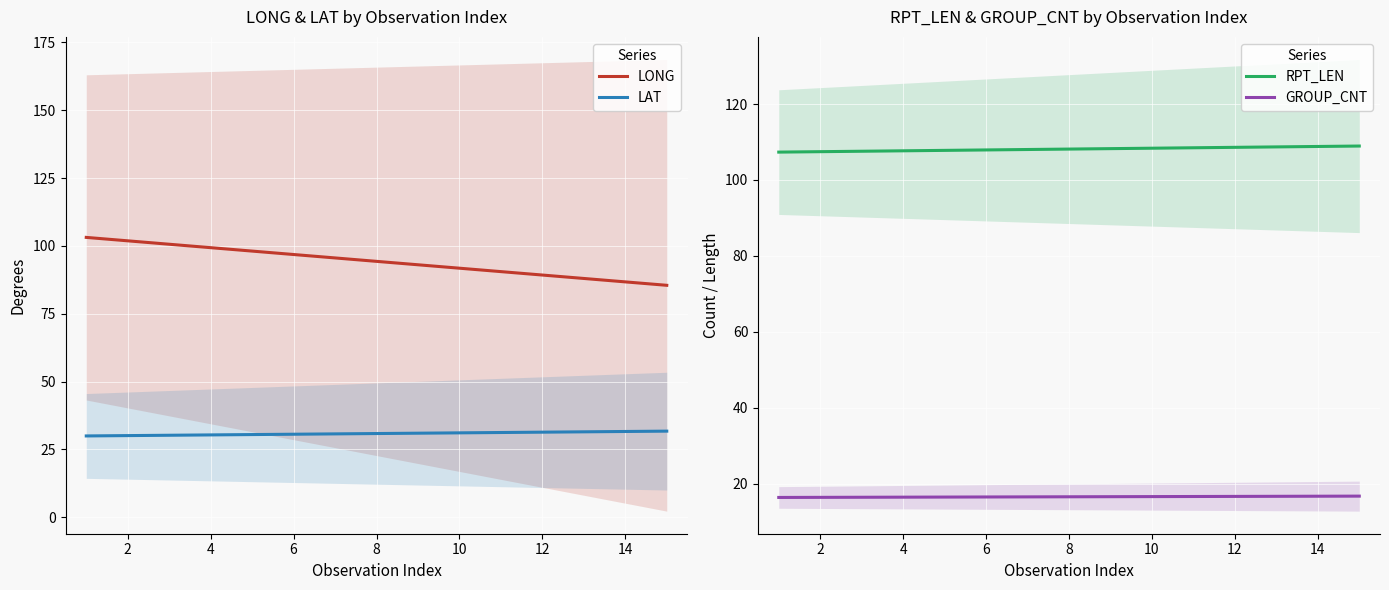

True or false: LAT and LONG intersect in this chart.

False